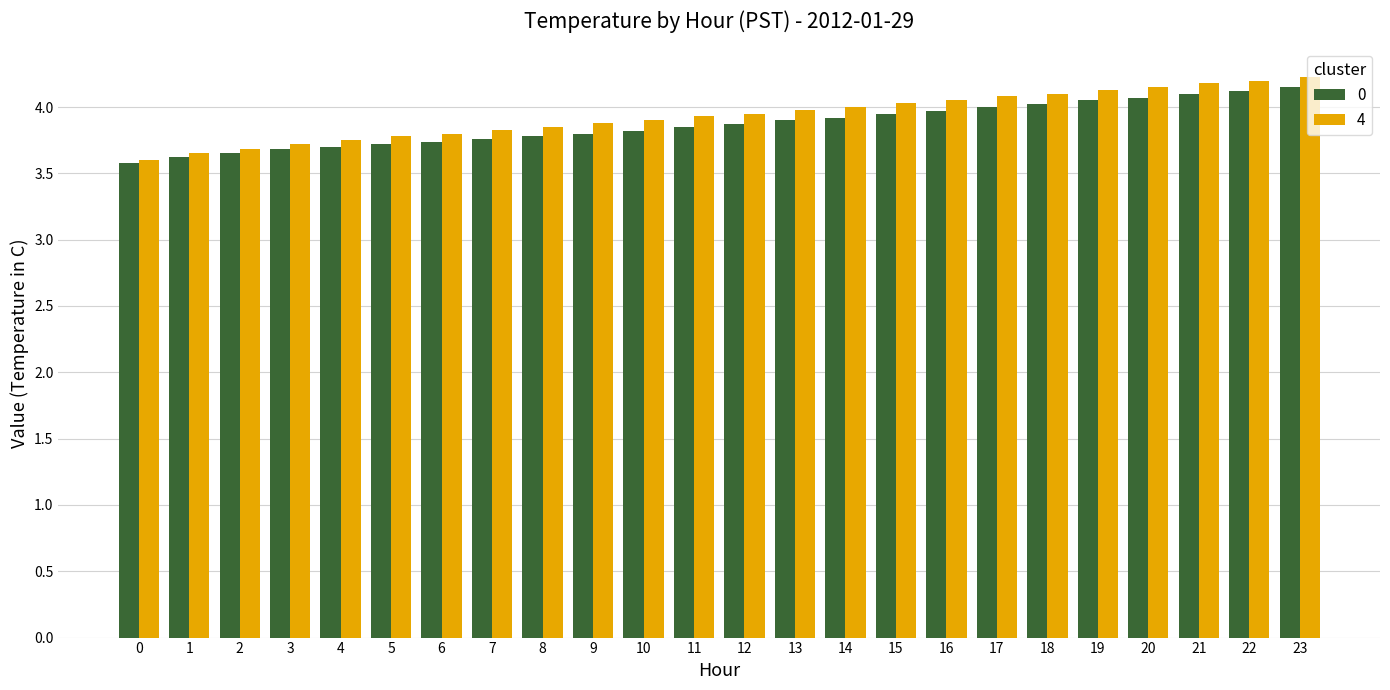

What is the difference between the maximum and minimum values in the 4 series?

0.6